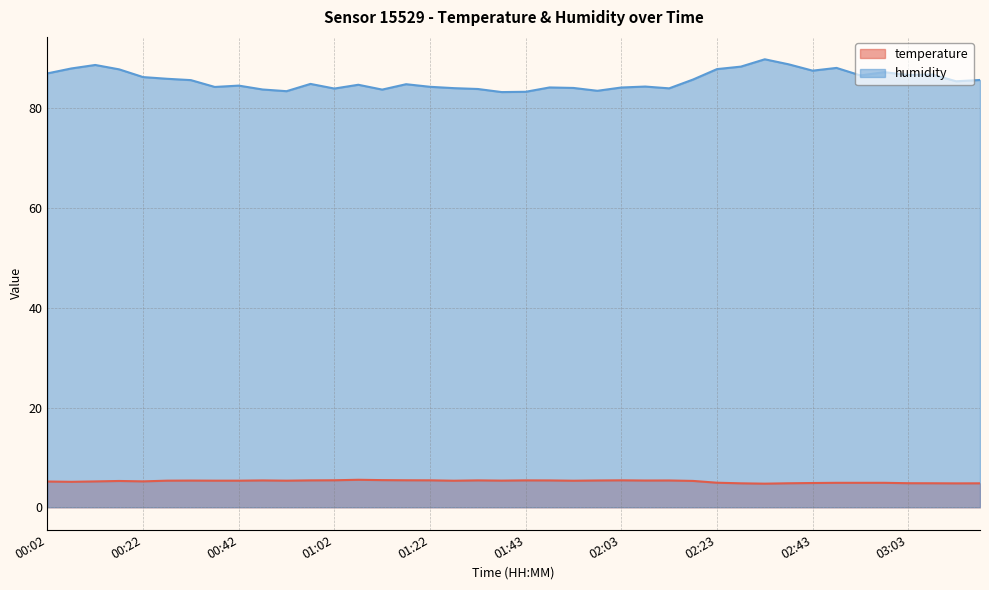

What is the difference between the maximum and minimum values in the humidity series?

6.6